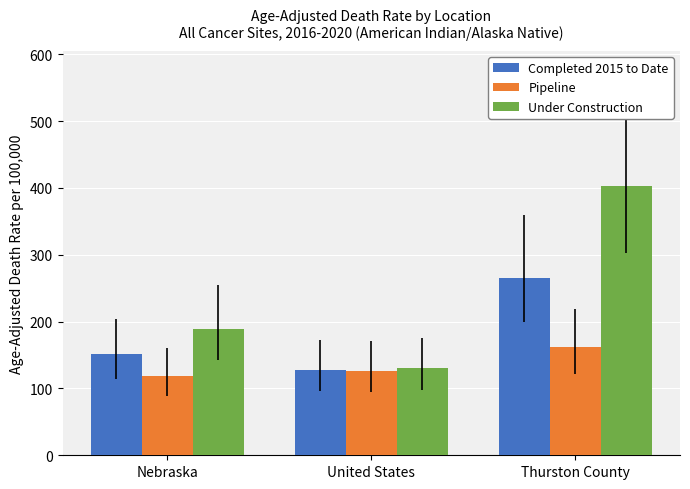

What are all the series names shown in the legend?

Completed 2015 to Date, Pipeline, Under Construction